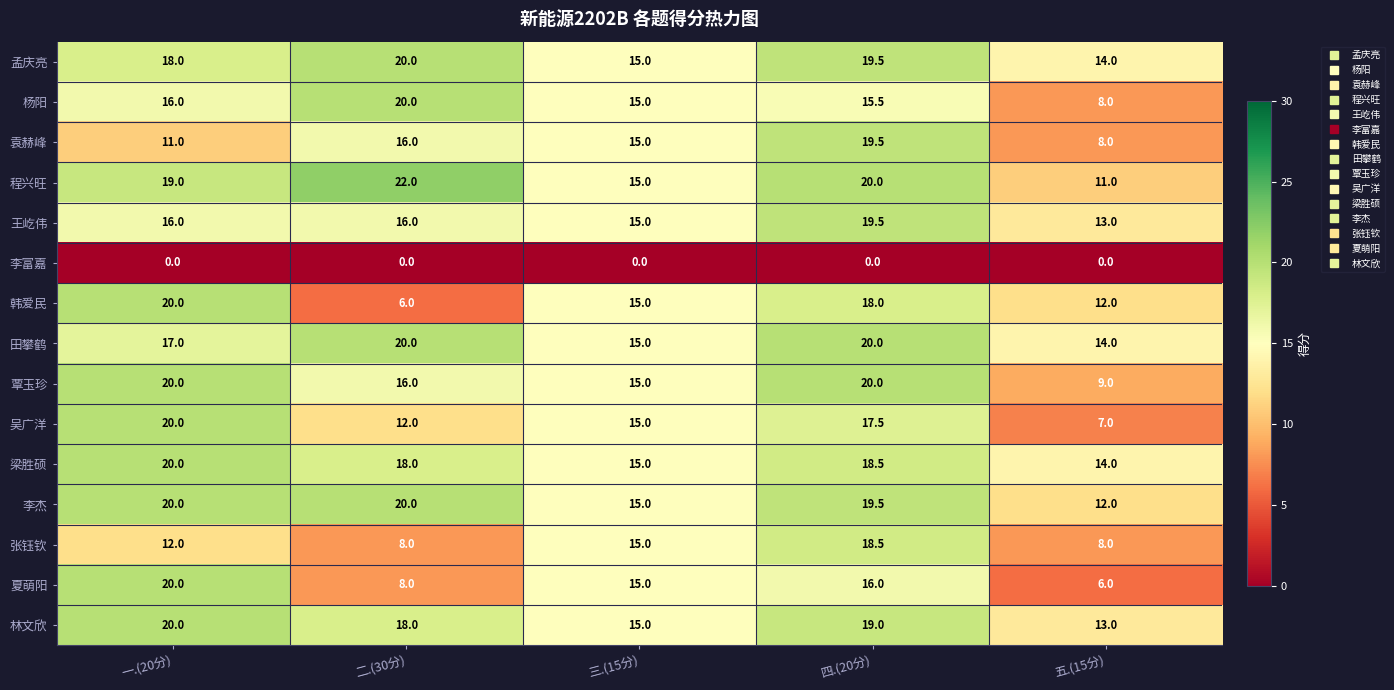

What is the spread (max minus min) of values at 四.(20分)?

20.0